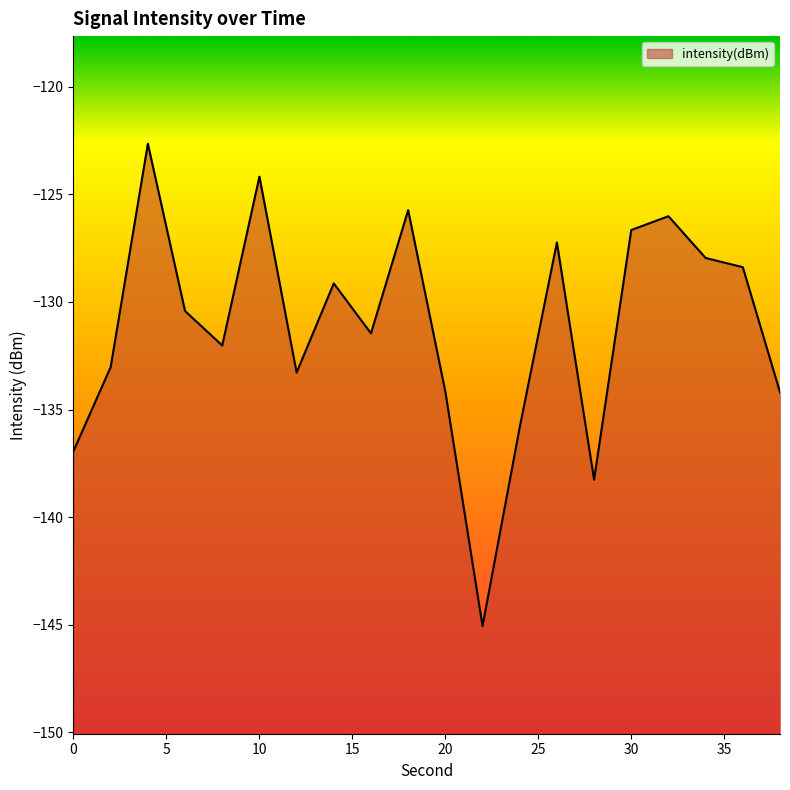

What is the average value?

-131.1